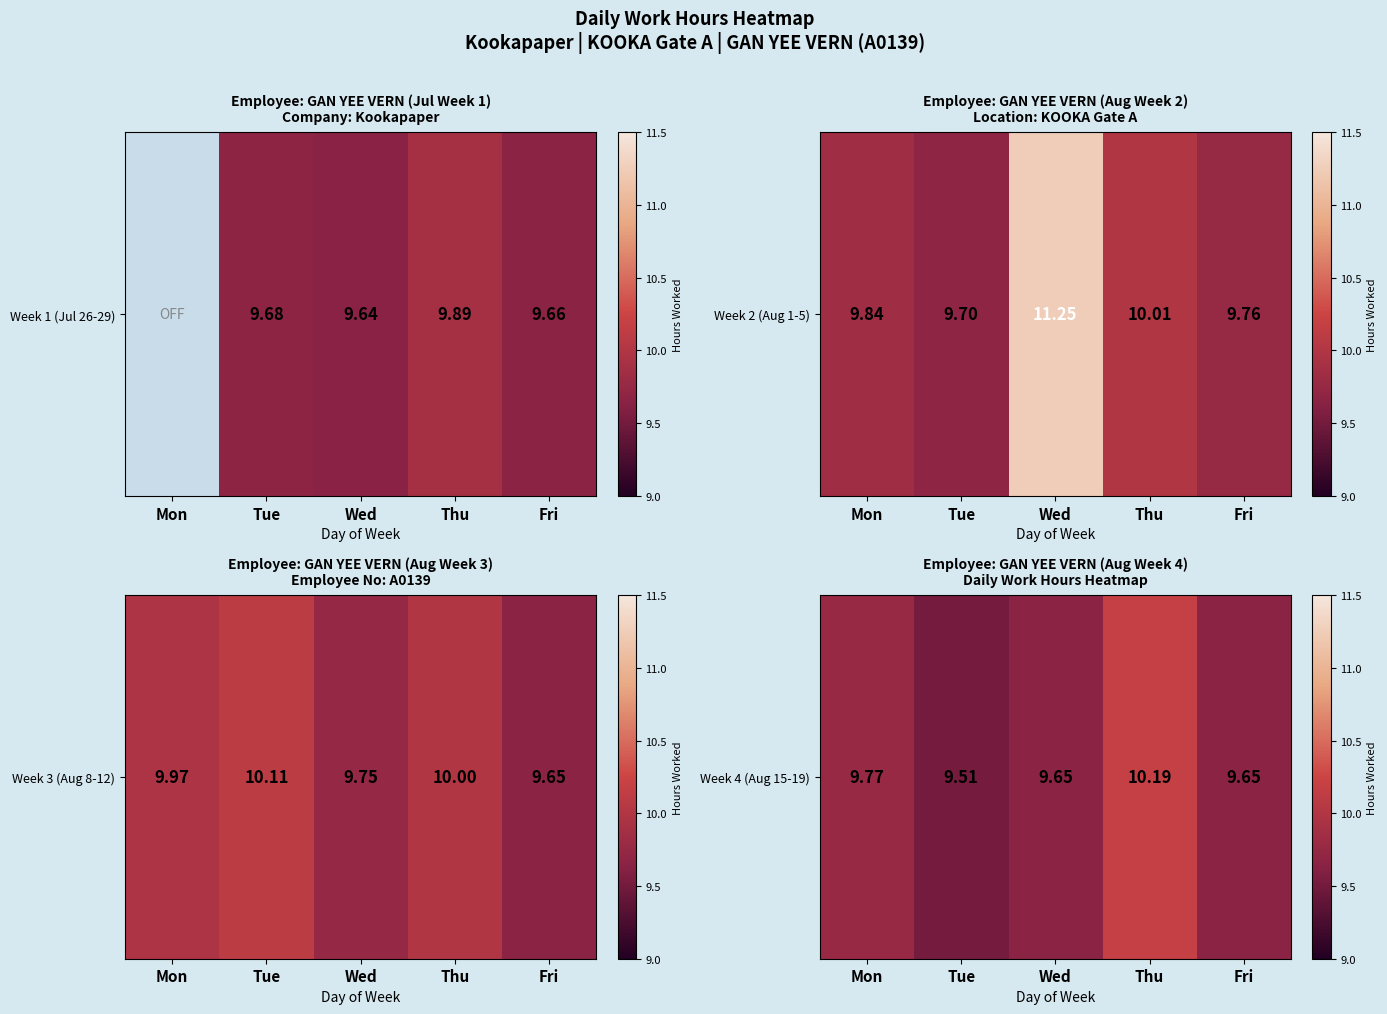

Read the value at Fri.

9.7